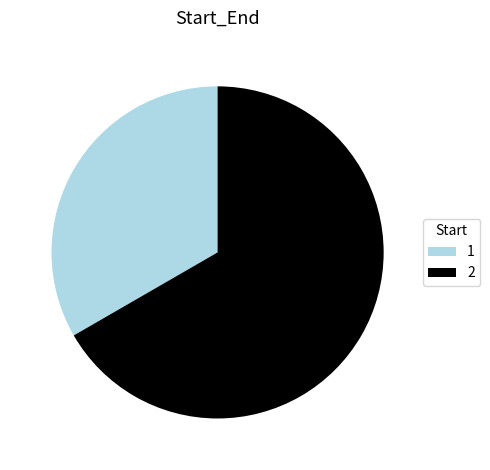

Does 1 account for over 50% of the chart?

No